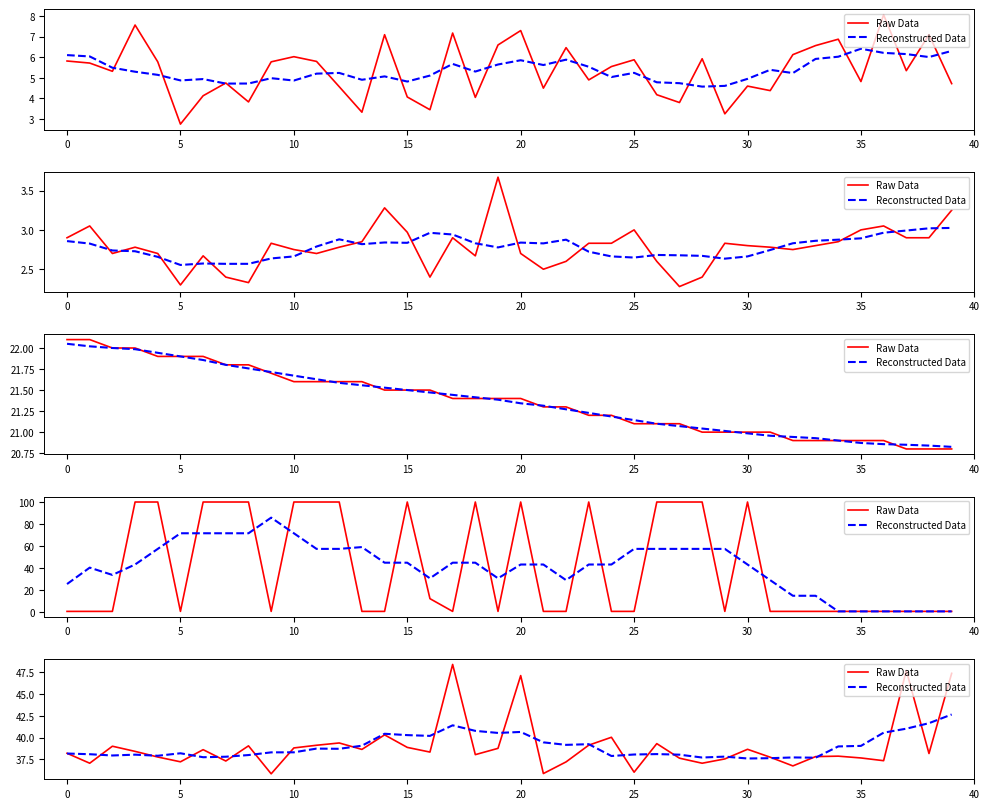

In Reconstructed Data, how many points are higher than both neighbors (excluding endpoints)?

10